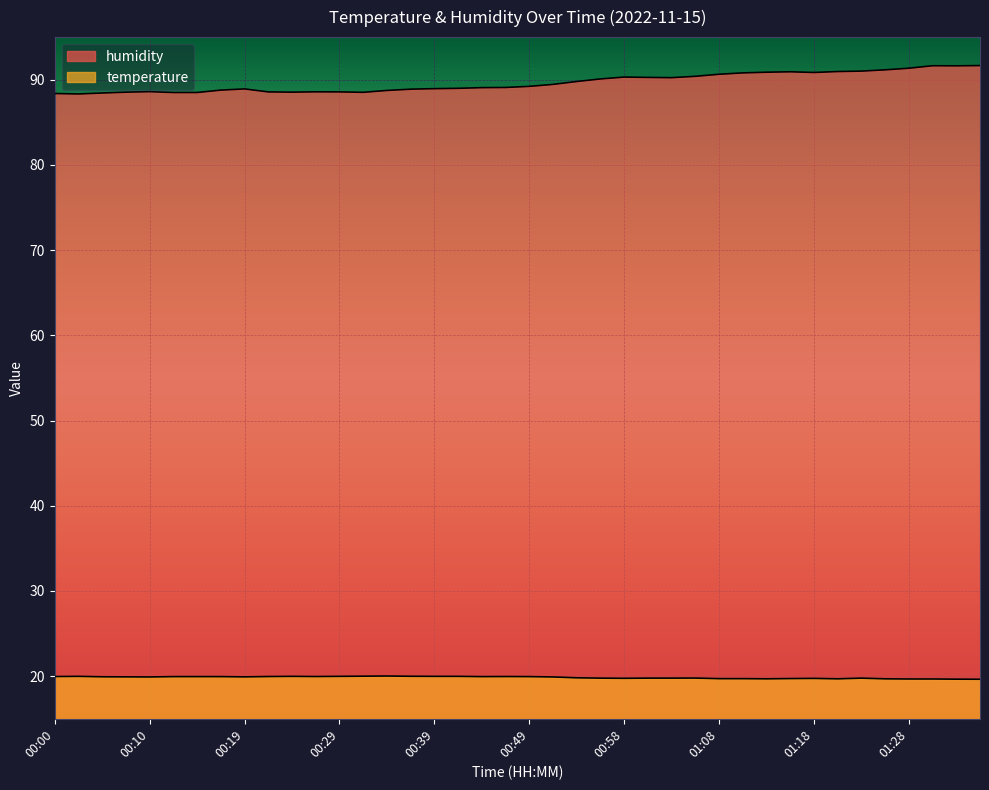

True or false: temperature has more than 1 interior local peaks.

True